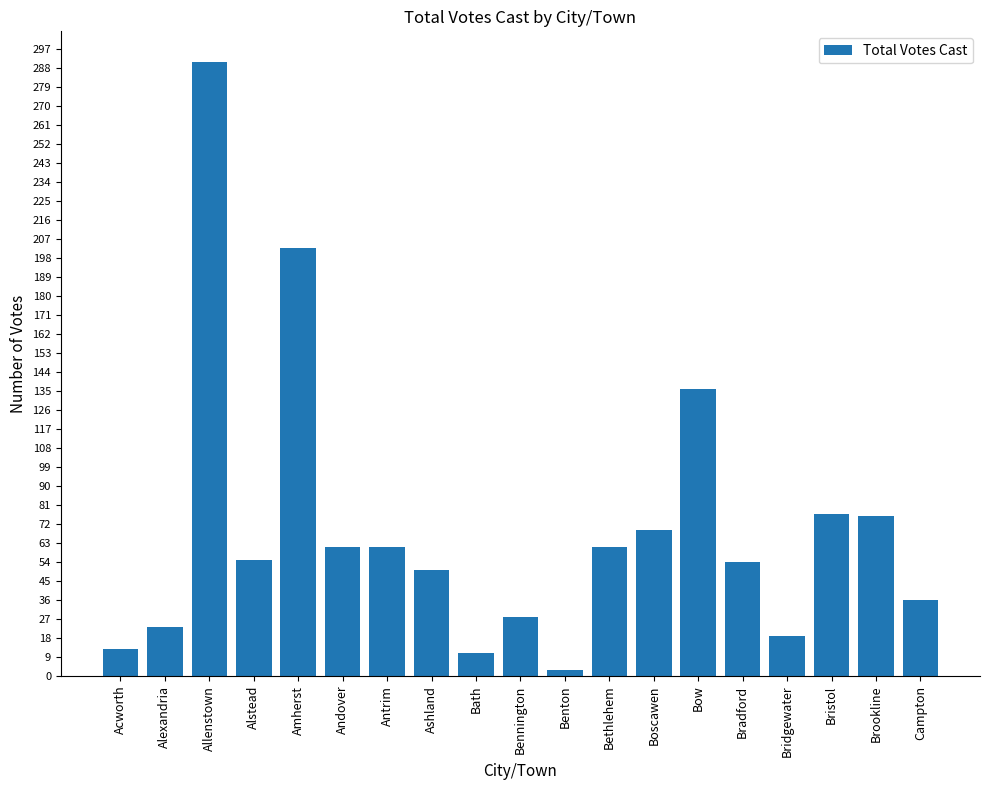

What is the difference between the second highest and minimum values?

200